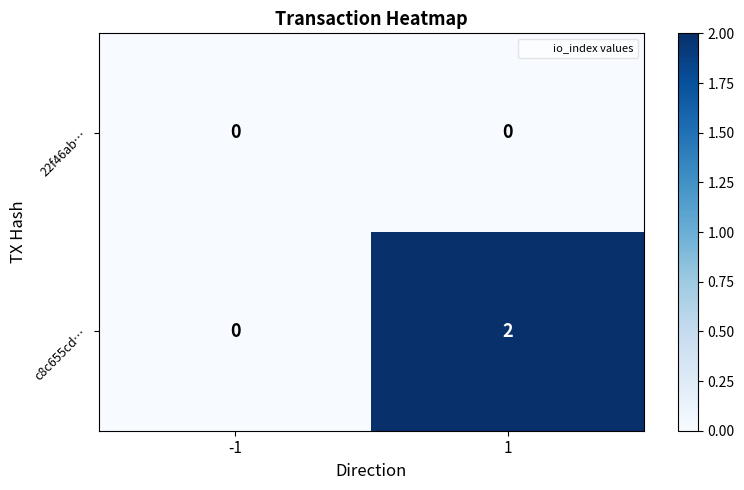

Reading right to left, extract all data points from this chart.

22f46ab…: 0	0
c8c655cd…: 2	0